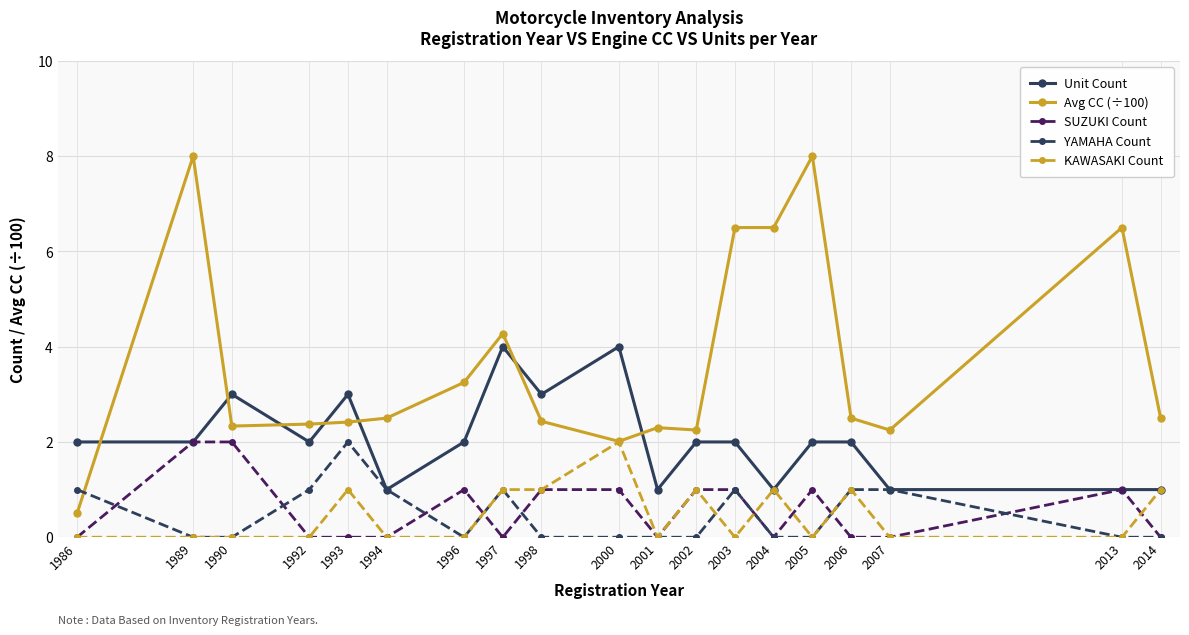

What is the difference between the maximum and second lowest values in the Unit Count series?

3.0